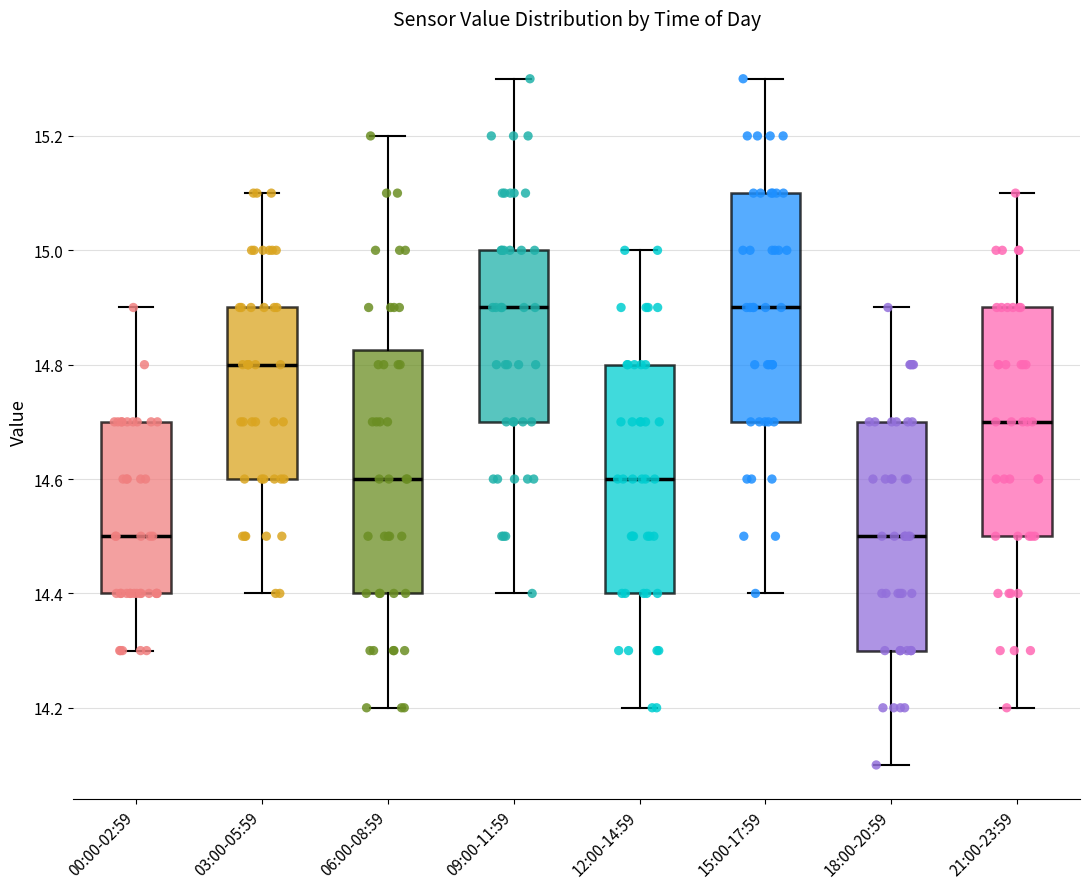

Which box is the tallest, from its lower edge to its upper edge?

06:00-08:59